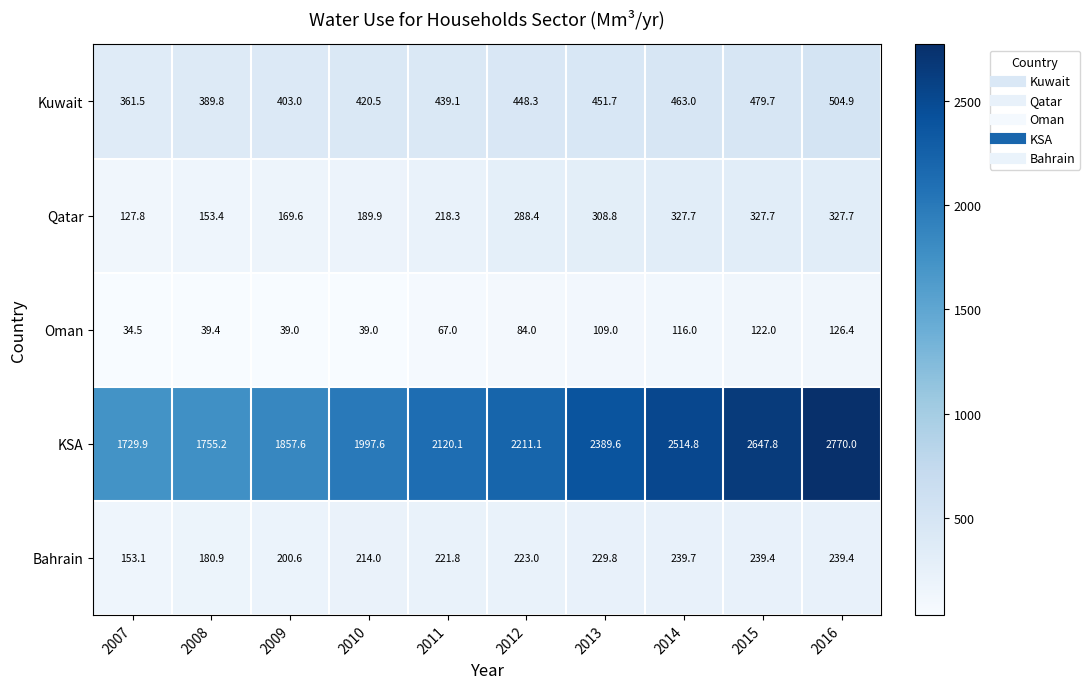

Is the value of Qatar at 2009 greater than the value of KSA at 2016?

No